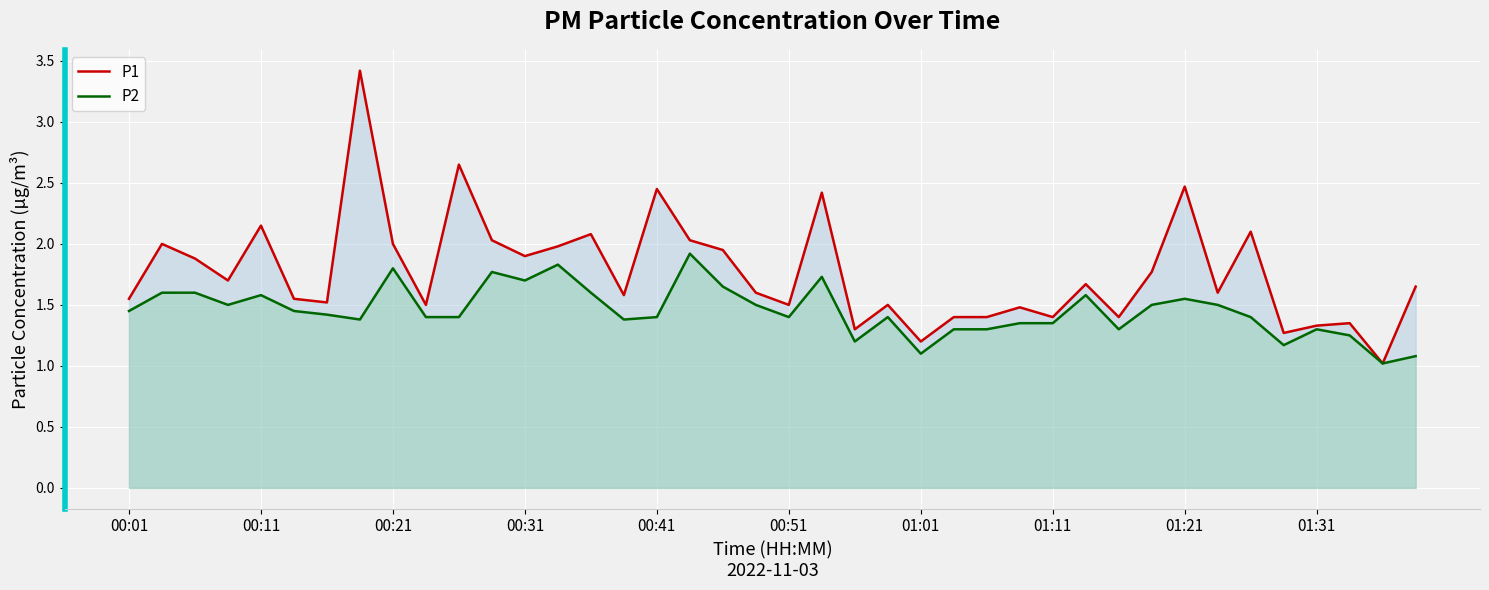

Which category has the lowest value across all series?

38